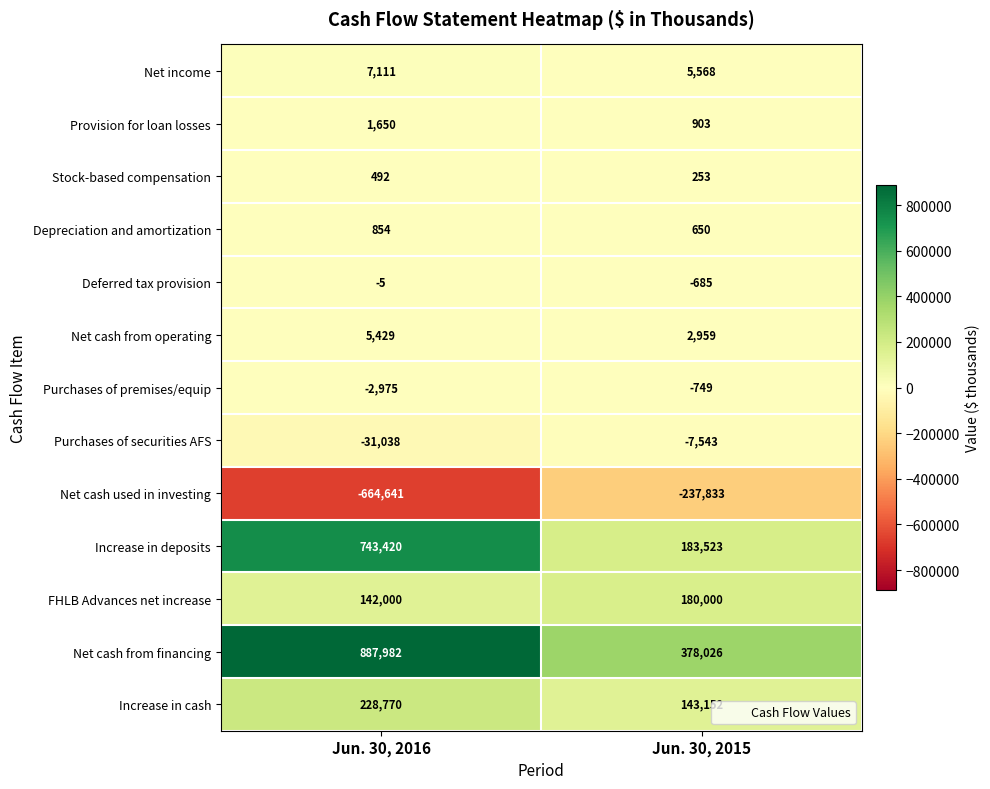

The value of Increase in cash at Jun. 30, 2015 is 143152. True or false?

True